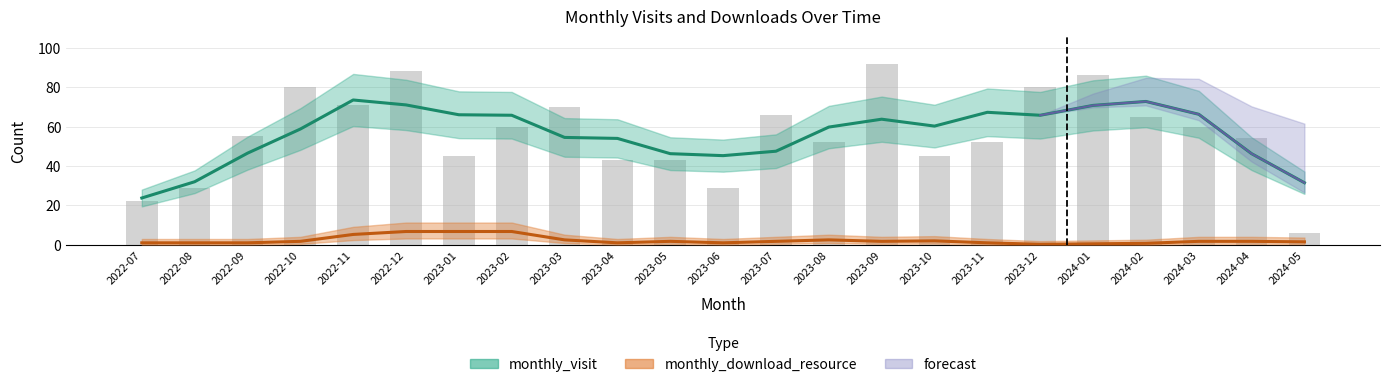

List the labels in order of value, smallest first.

2024-05, 2022-07, 2022-08, 2023-06, 2023-04, 2023-05, 2023-01, 2023-10, 2023-08, 2023-11, 2024-04, 2022-09, 2023-02, 2024-03, 2024-02, 2023-07, 2023-03, 2022-11, 2022-10, 2023-12, 2024-01, 2022-12, 2023-09